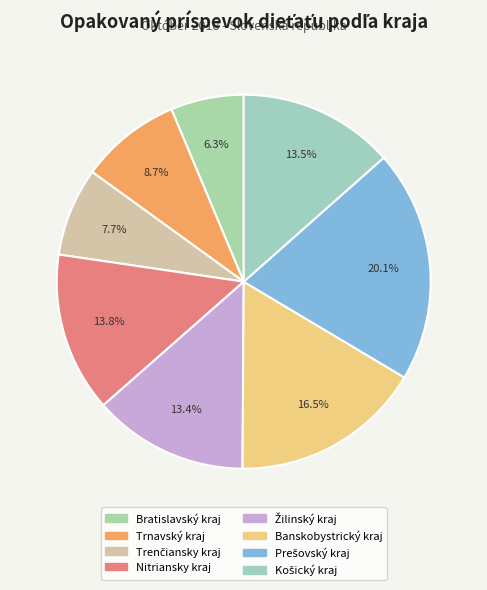

Is there a majority slice in this chart?

No